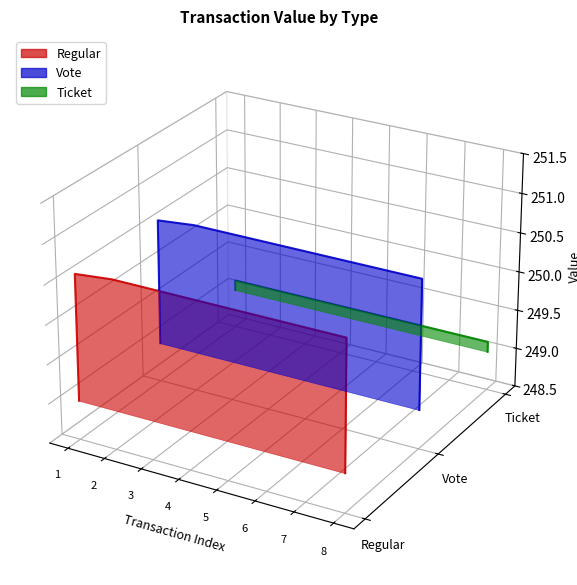

Between 3 and 4, which series saw the biggest shift?

Regular